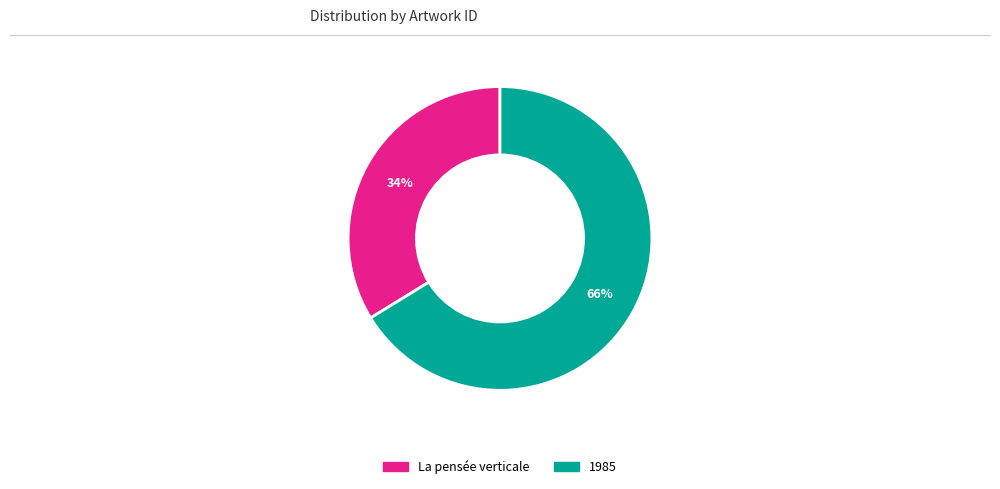

Count the number of slices in the pie.

2